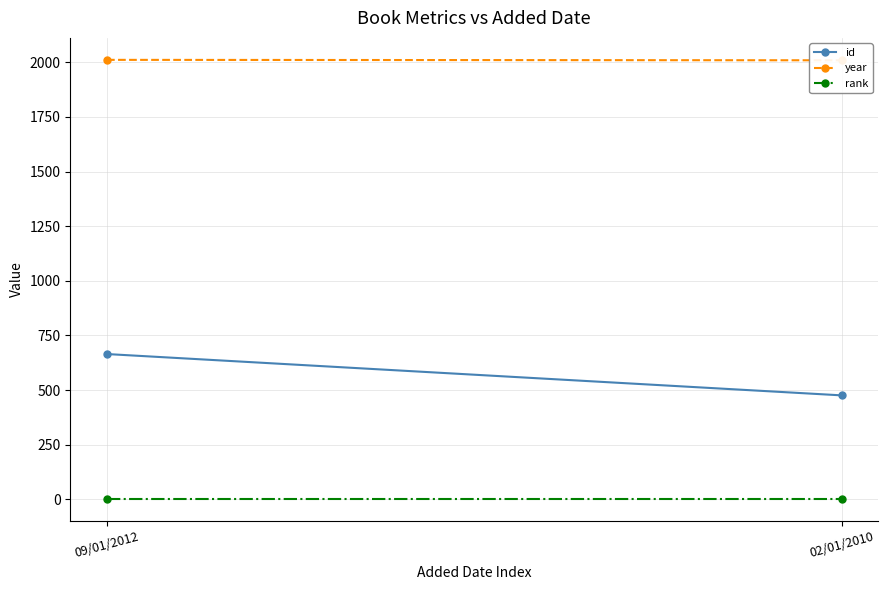

At how many categories does at least one series exceed 1473?

2